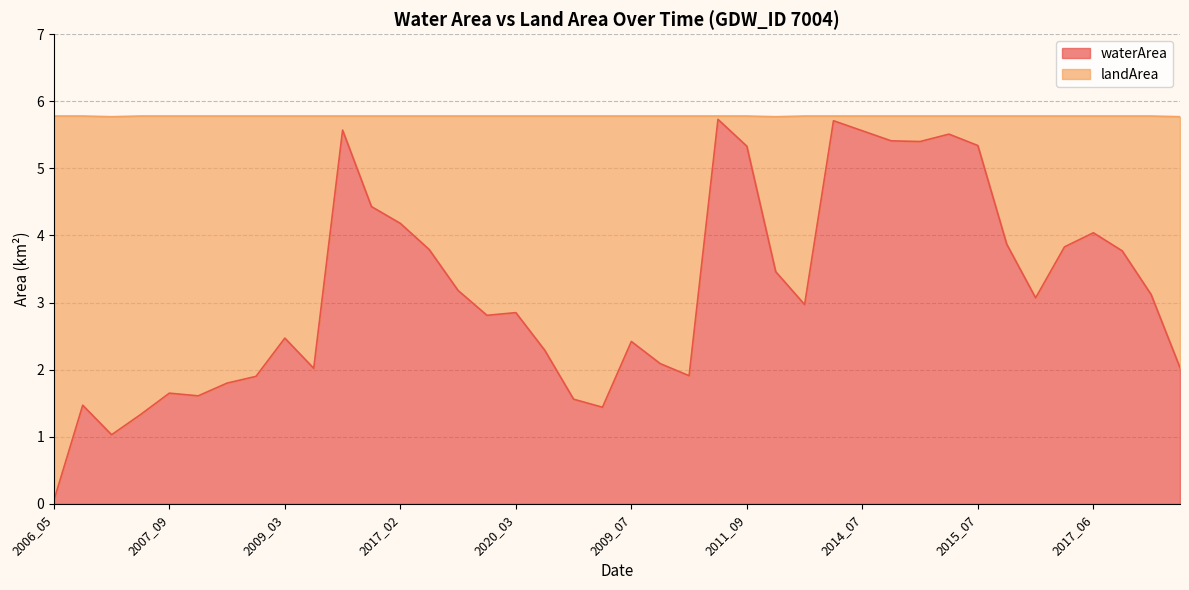

How many data points are above 3?

20